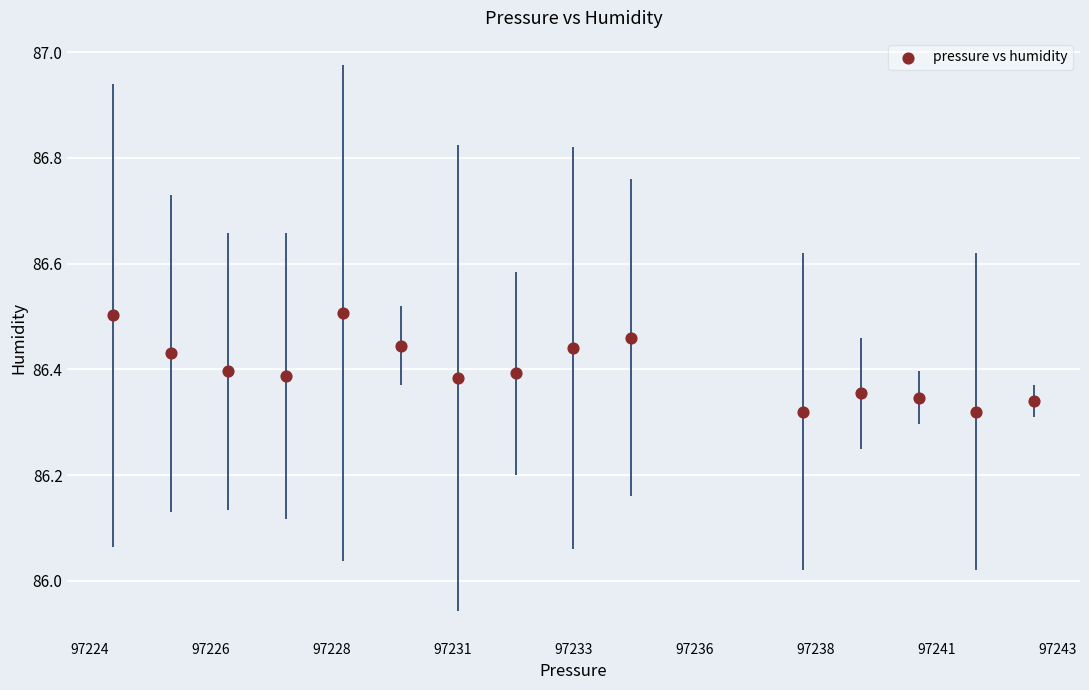

What is the range of X values (max minus min)?

18.5